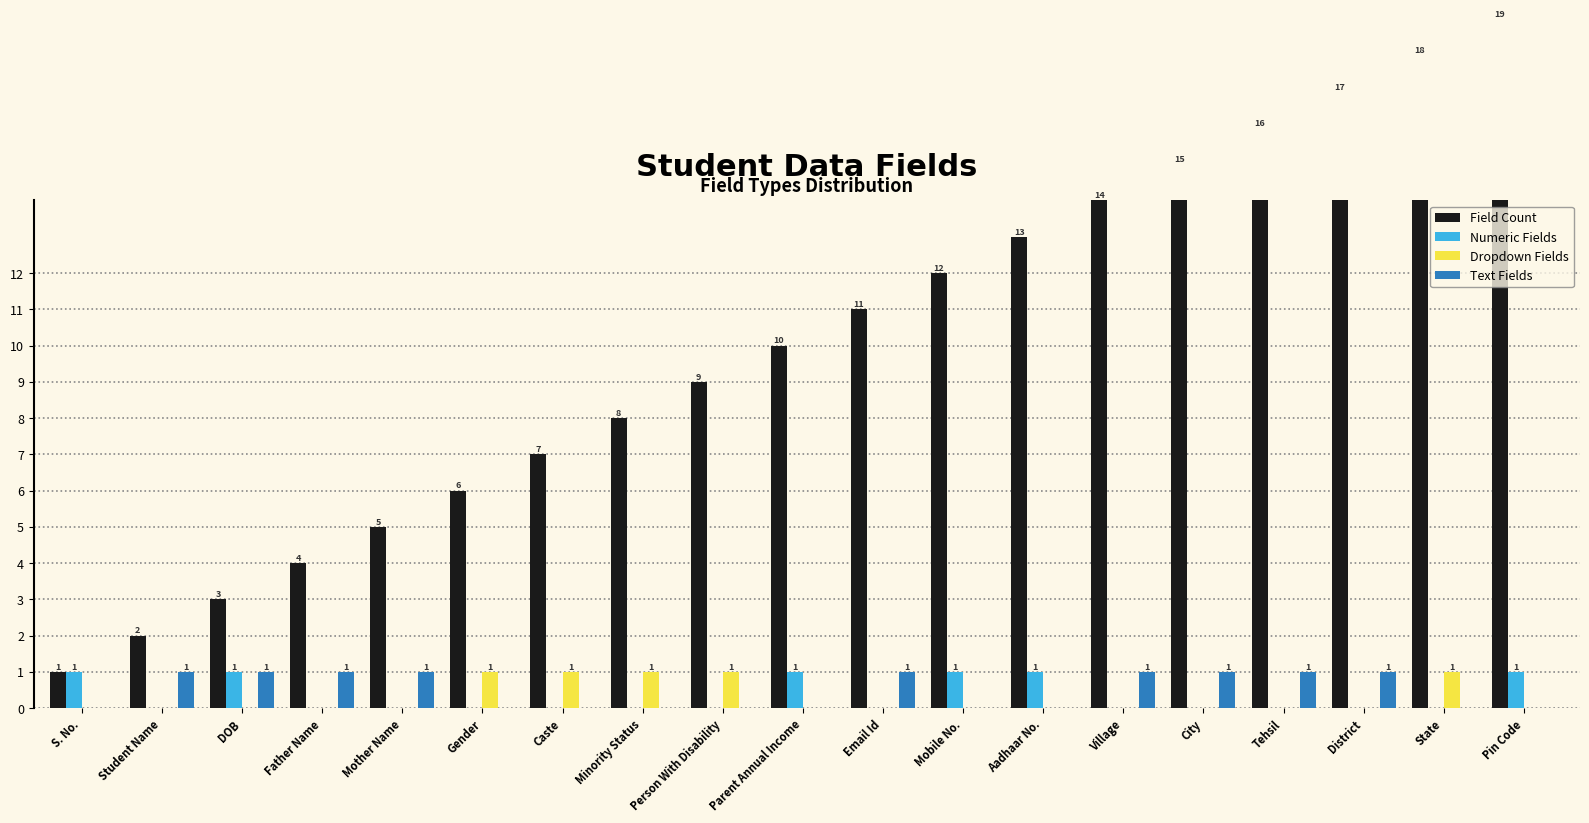

Reading right to left, what are all the values shown in this chart?

Field Count: 19	18	17	16	15	14	13	12	11	10	9	8	7	6	5	4	3	2	1
Numeric Fields: 1	0	0	0	0	0	1	1	0	1	0	0	0	0	0	0	1	0	1
Dropdown Fields: 0	1	0	0	0	0	0	0	0	0	1	1	1	1	0	0	0	0	0
Text Fields: 0	0	1	1	1	1	0	0	1	0	0	0	0	0	1	1	1	1	0